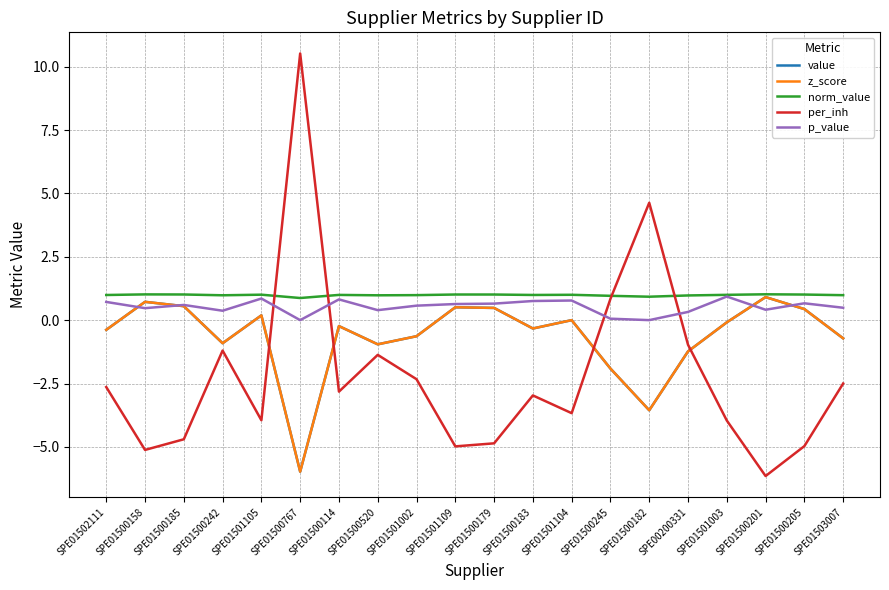

True or false: value and z_score intersect in this chart.

False